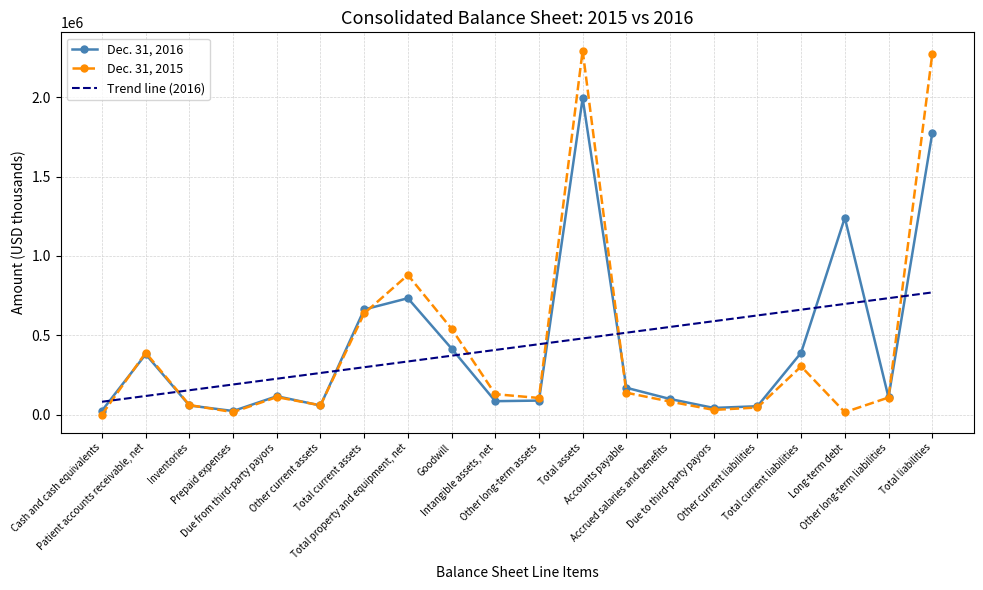

What value does the Trend line (2016) series have at Accrued salaries and benefits?

552906.4